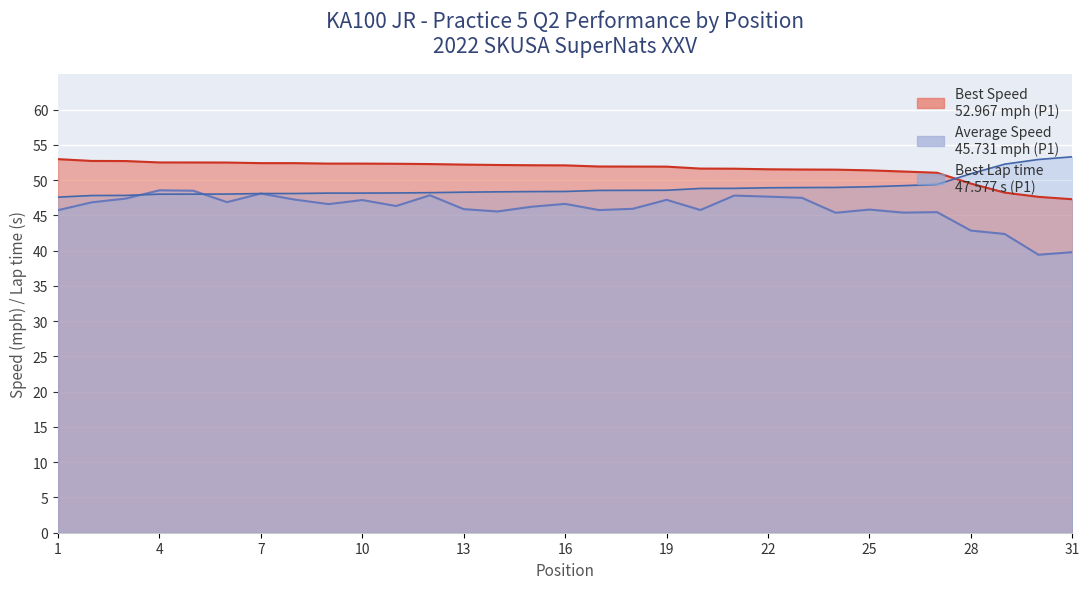

What is the lowest value of the Best Speed series?

47.3